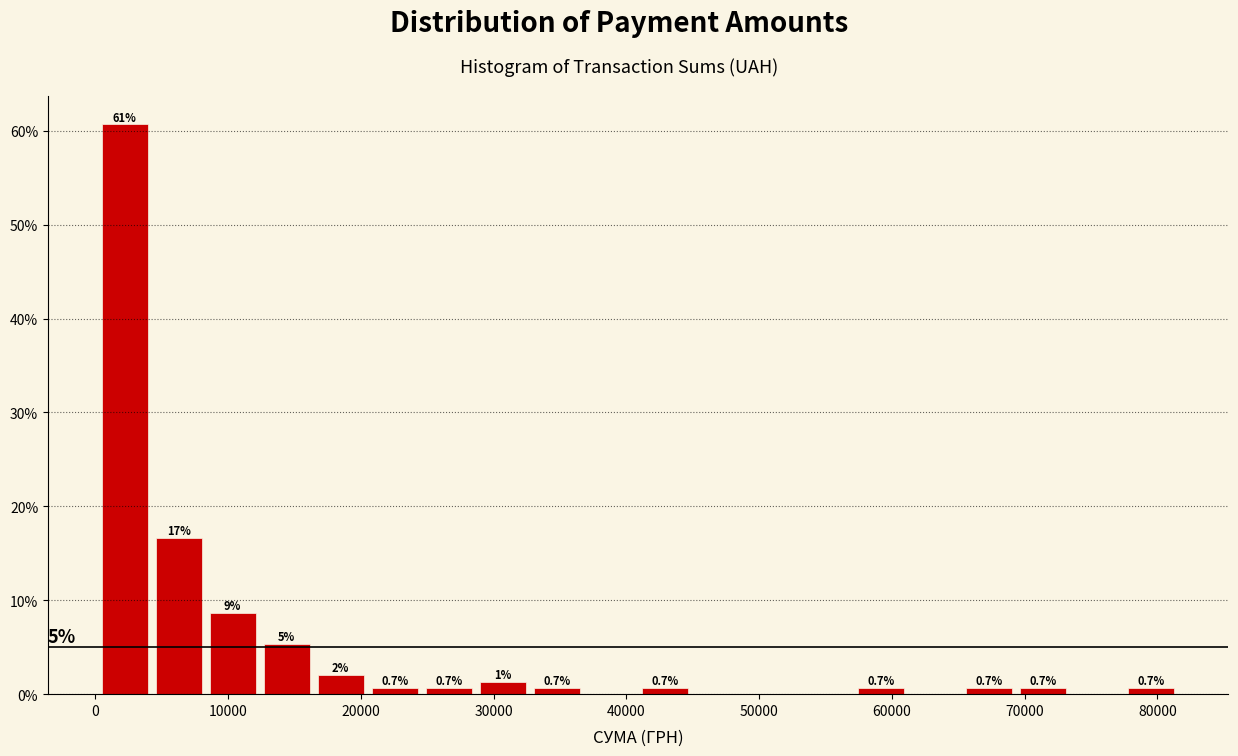

Over which range of the x-axis is the bar tallest?

0 to 4000